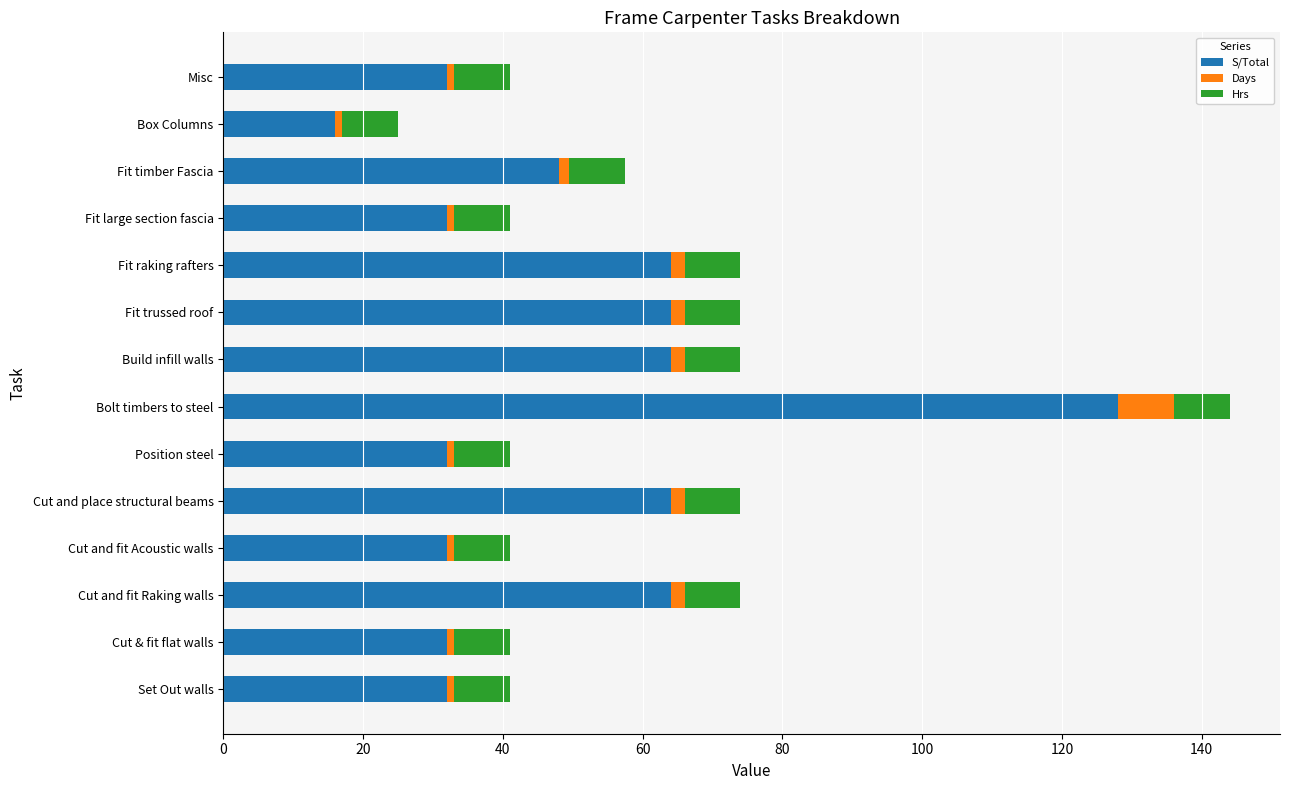

Count the number of data series in this chart.

3